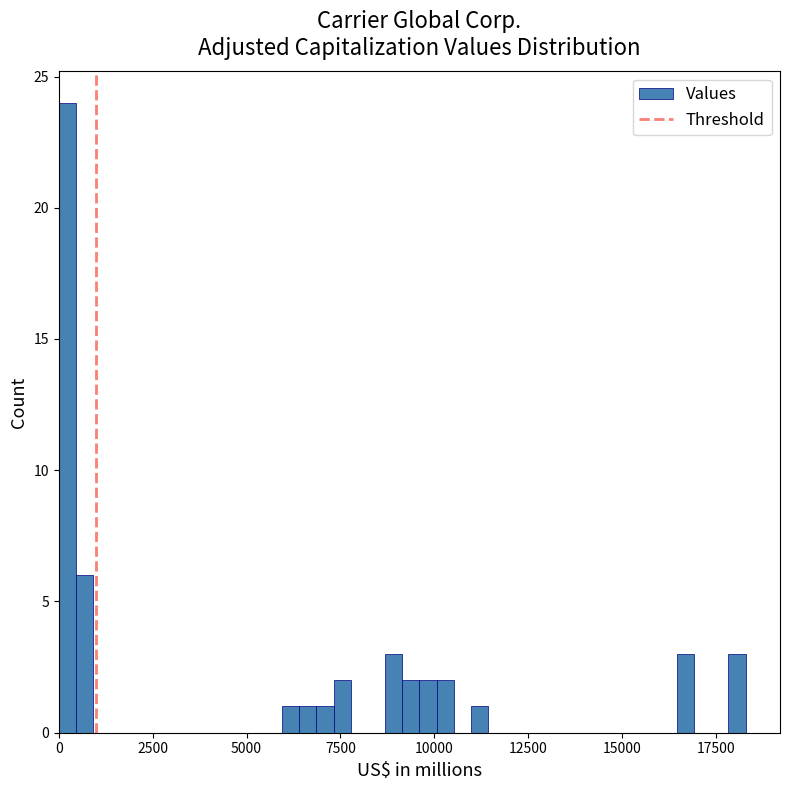

Read against the x-axis, roughly where is the centre of the tallest bar?

0